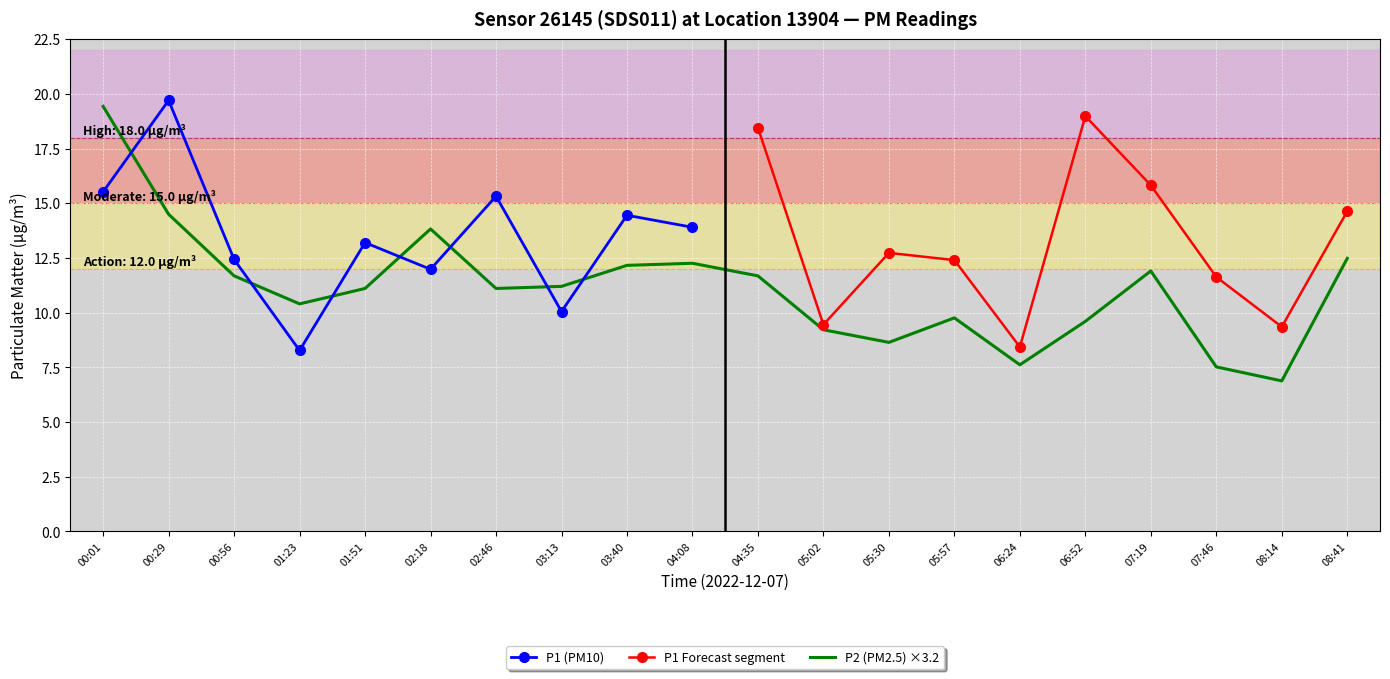

List the labels in order of value, largest first.

00:01, 00:29, 02:18, 08:41, 04:08, 03:40, 07:19, 00:56, 04:35, 03:13, 01:51, 02:46, 01:23, 05:57, 06:52, 05:02, 05:30, 06:24, 07:46, 08:14